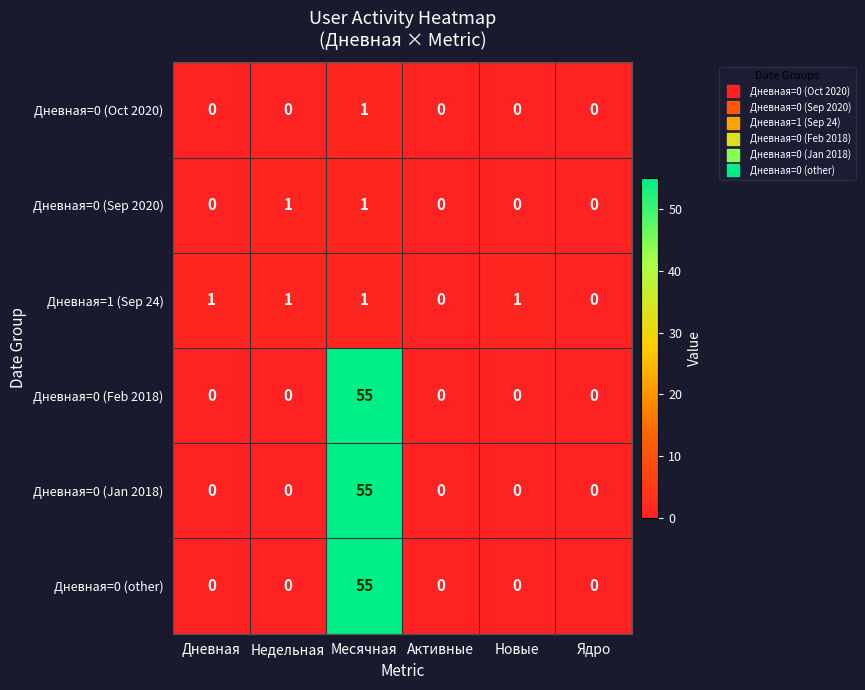

Is it true that Дневная=0 (Feb 2018) equals -26 at Ядро?

False